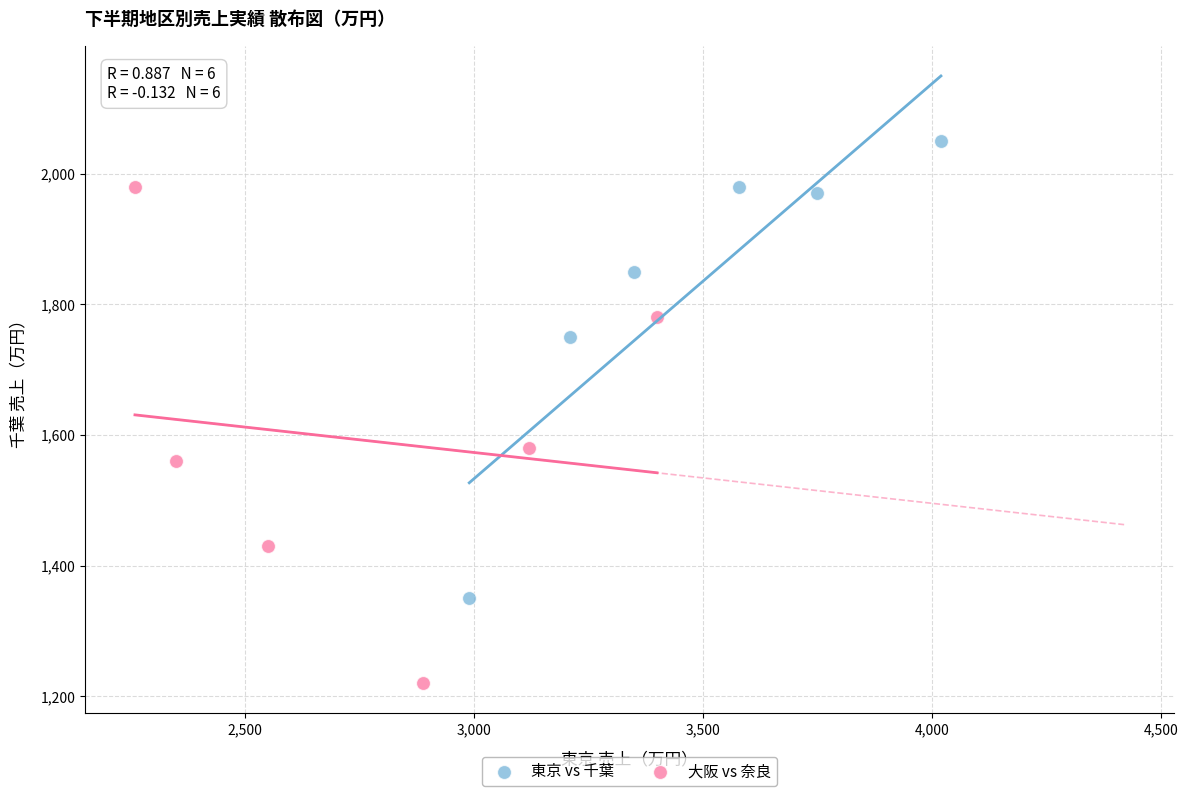

Which series reaches the maximum Y coordinate?

東京 vs 千葉